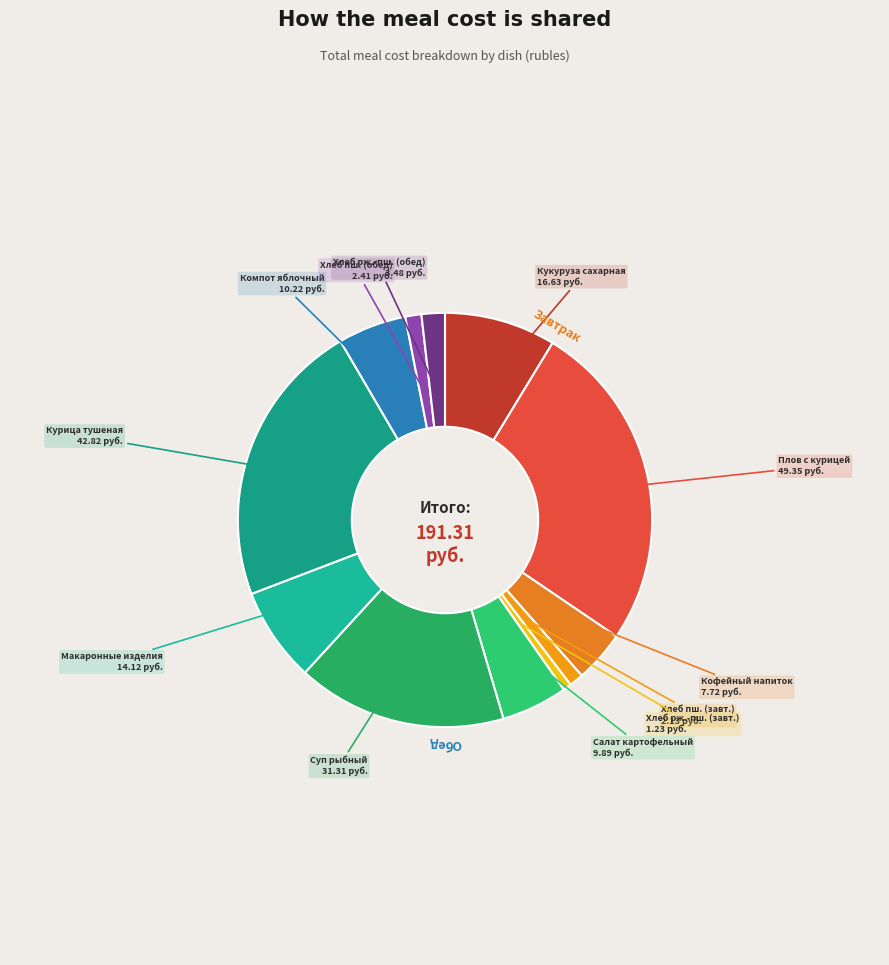

How many slices are in this pie chart?

12